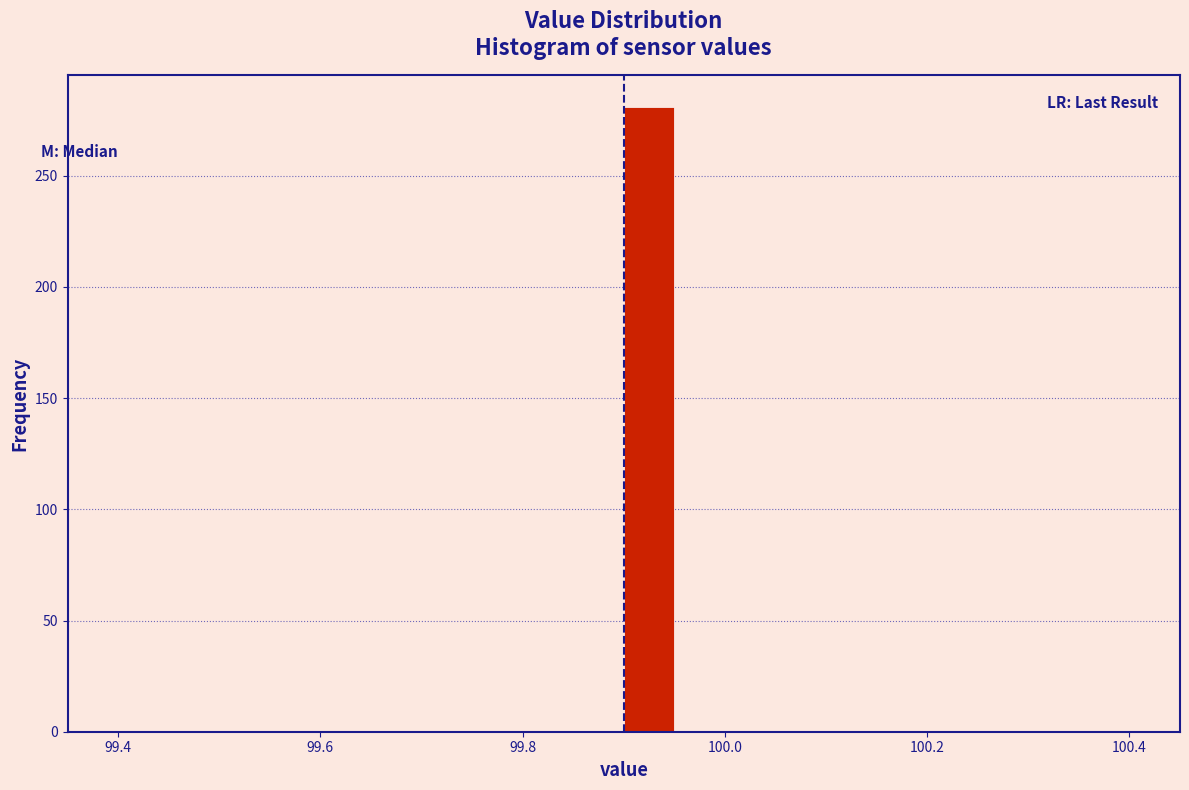

Around what value on the x-axis is the tallest bar? Give the approximate position of its centre, as read against the axis.

99.92